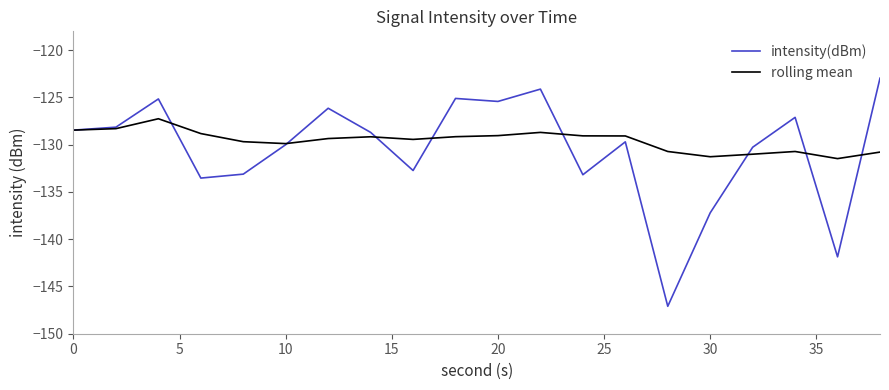

True or false: rolling mean and intensity(dBm) intersect in this chart.

True